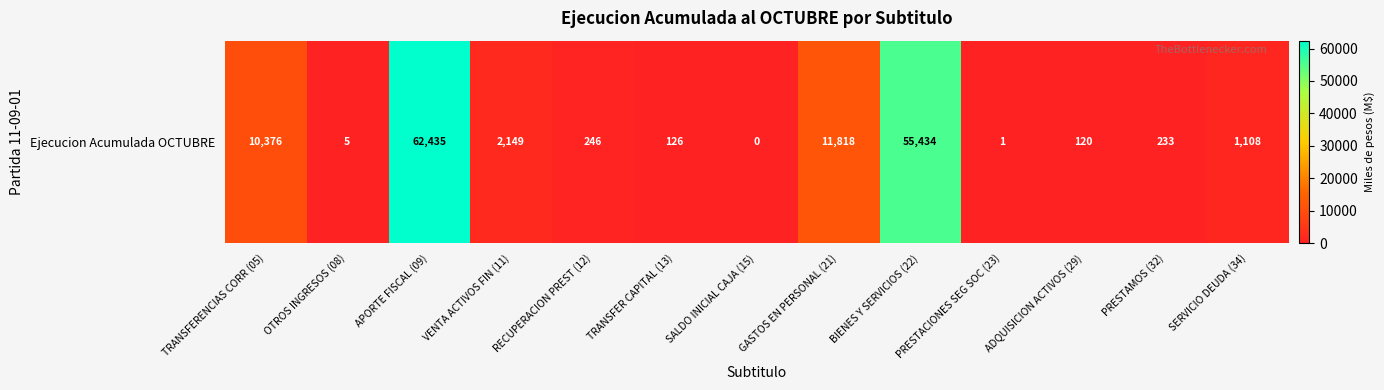

How many values are below 246?

6